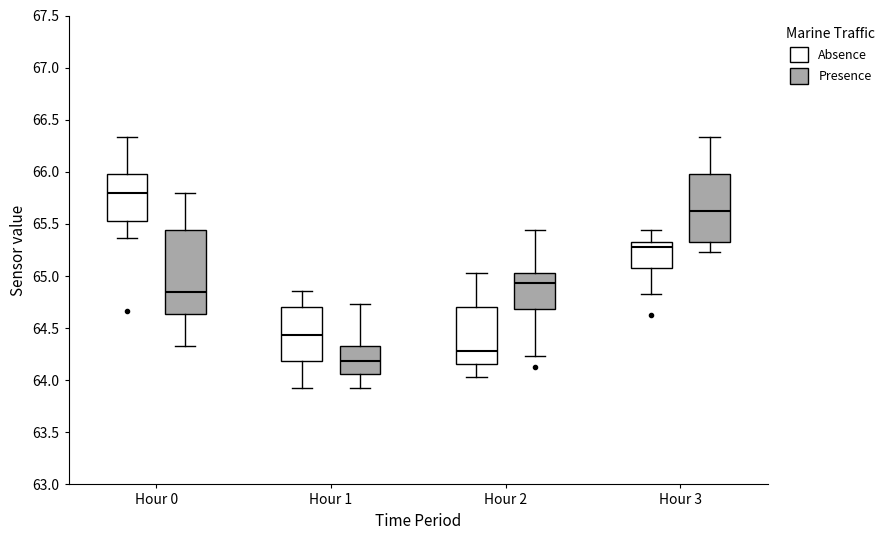

Which box has the highest median line?

Hour 0 (Absence)